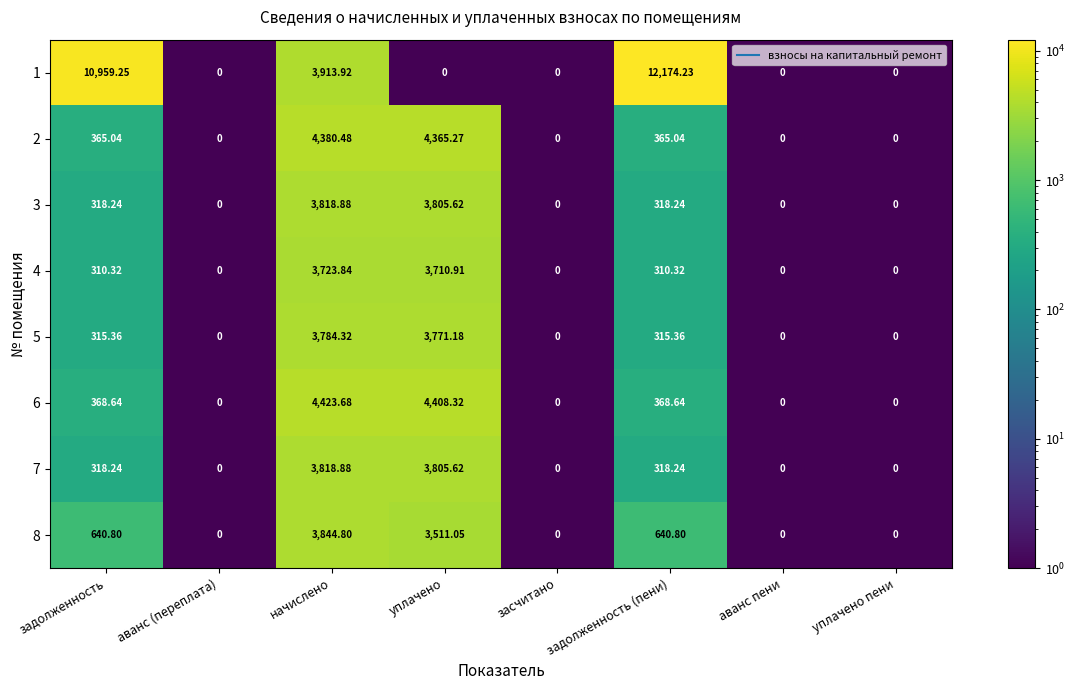

Which category has the highest value in the 4 series?

начислено